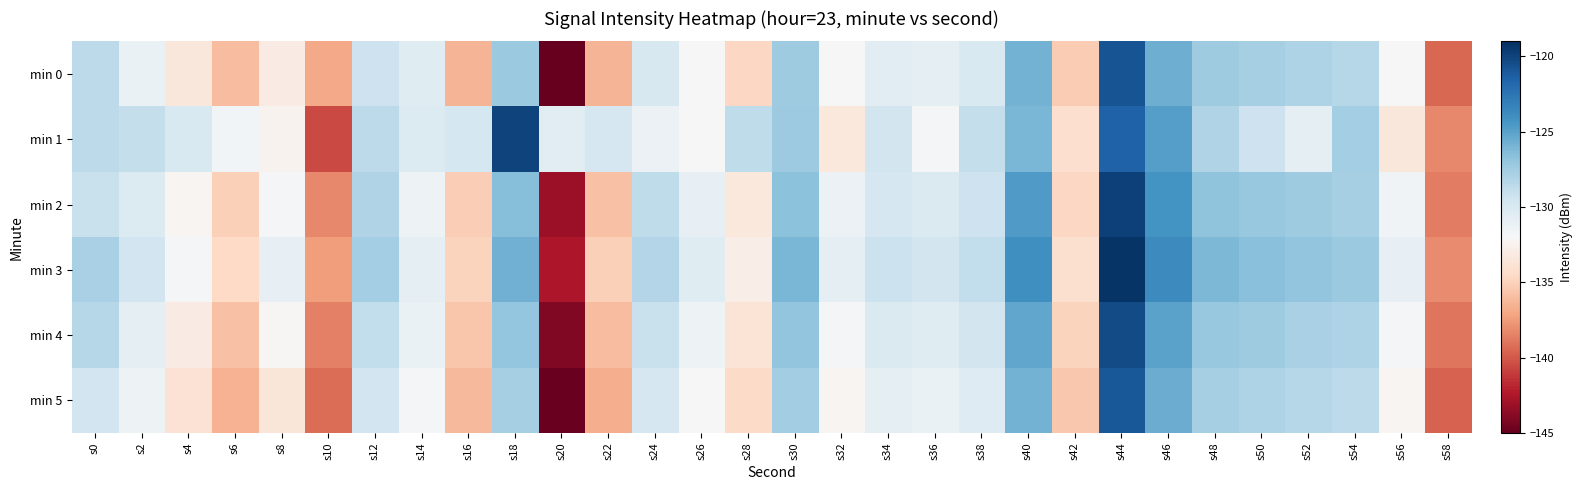

Between s8 and s10, which series saw the biggest shift?

min 1